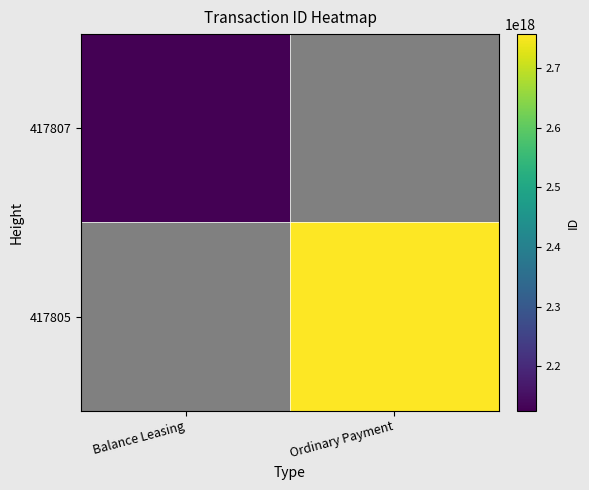

Rank the series by their maximum value, from highest to lowest.

417807, 417805